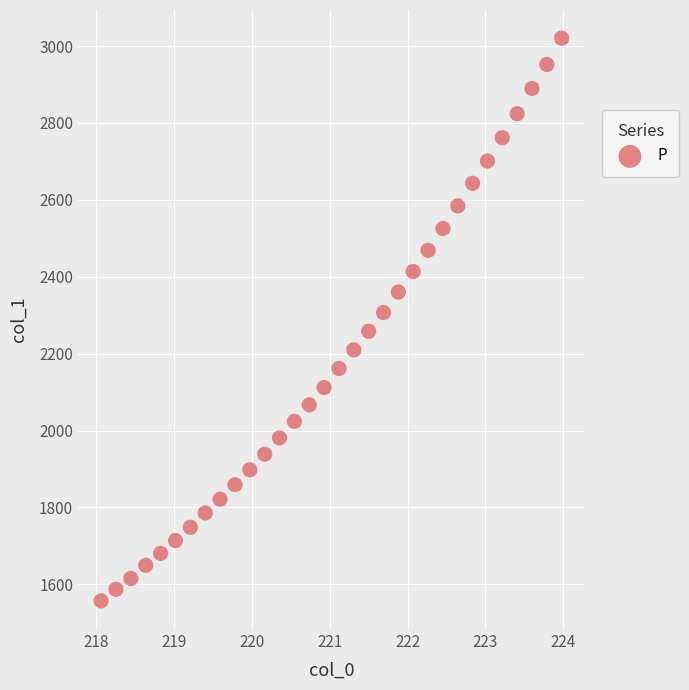

What is the range of Y values (max minus min)?

1463.6